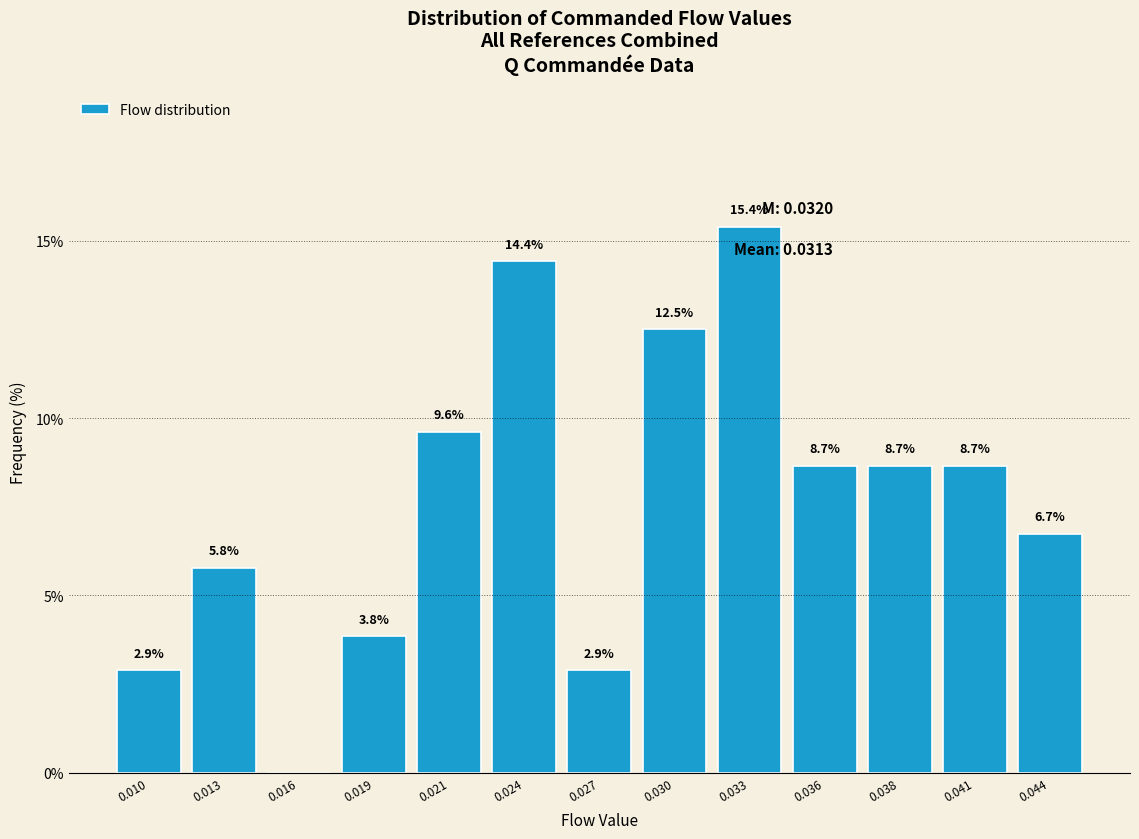

Reading left to right, list all the values displayed in this chart.

0.010=2.9	0.013=5.8	0.016=0.0	0.019=3.8	0.021=9.6	0.024=14.4	0.027=2.9	0.030=12.5	0.033=15.4	0.036=8.7	0.038=8.7	0.041=8.7	0.044=6.7